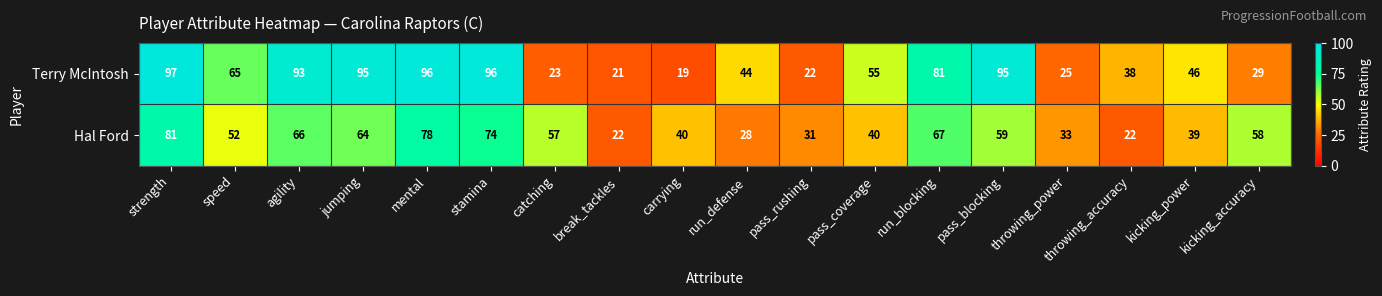

What is the difference between the maximum and minimum values in the Hal Ford series?

59